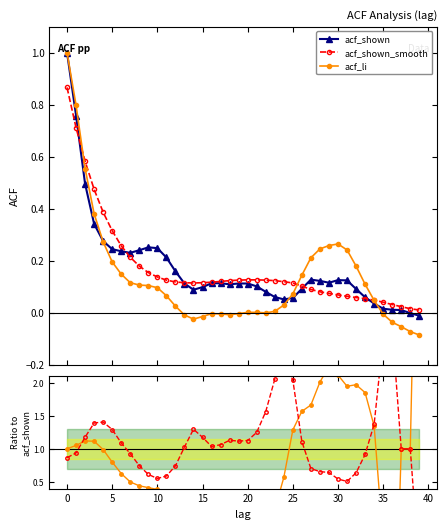

How many lines are shown in the chart?

4